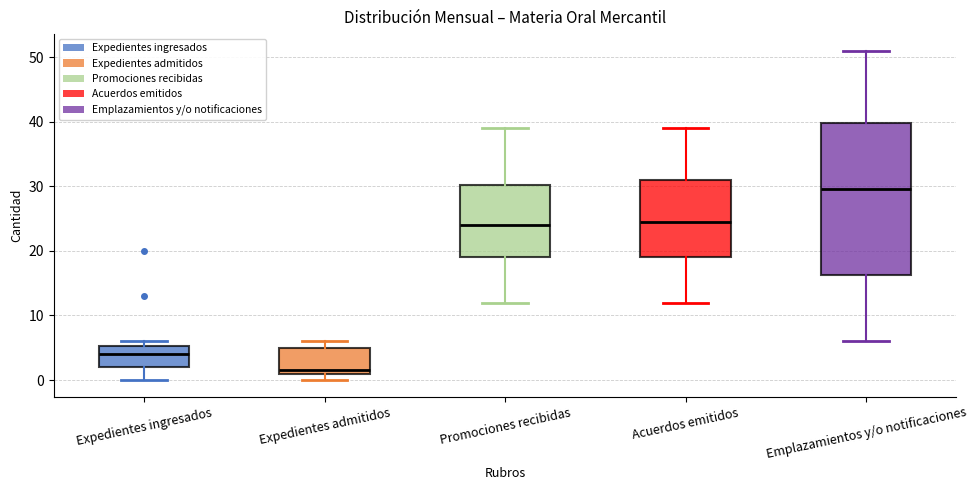

Which box's median line is the highest?

Emplazamientos y/o notificaciones